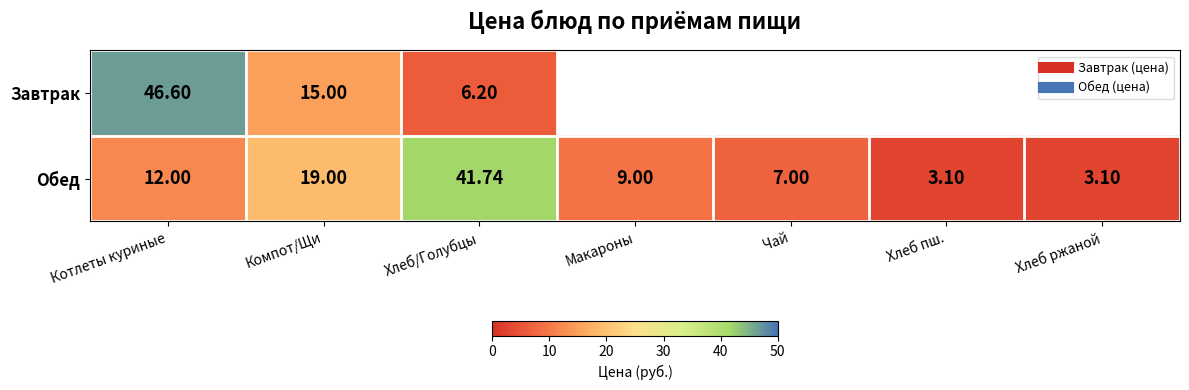

What is the total value across all series at Хлеб/Голубцы?

47.9